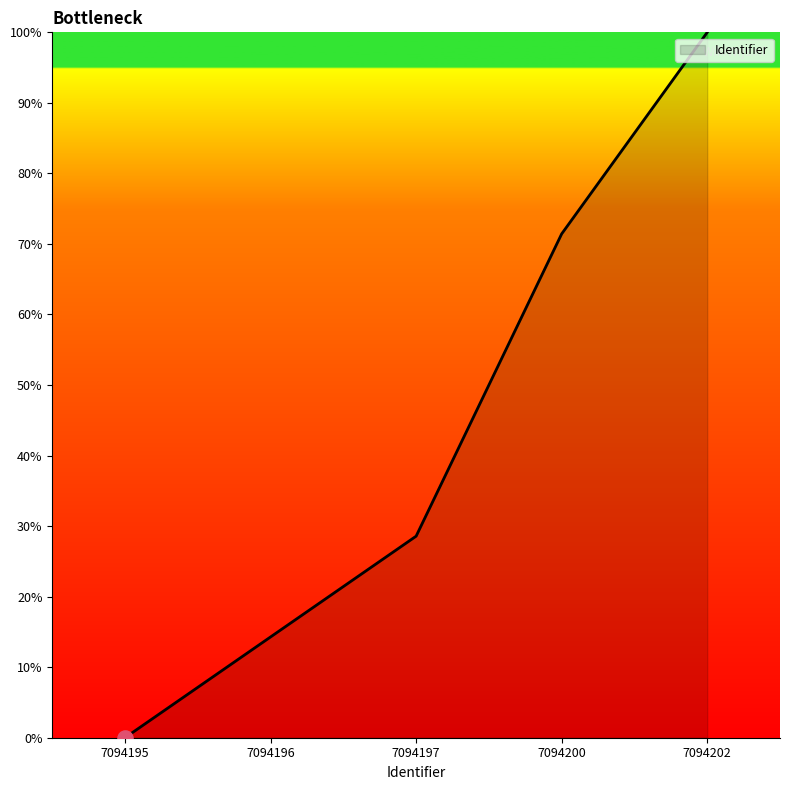

Between 7094196 and 7094197, which is larger?

7094197